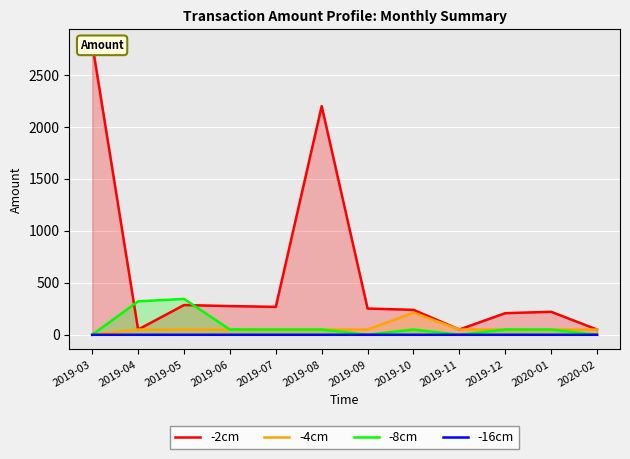

Reading left to right, list all the values displayed in this chart.

-2cm: 2019-03=2800.0	2019-04=50.2	2019-05=286.1	2019-06=276.1	2019-07=268.6	2019-08=2200.0	2019-09=252.4	2019-10=240.0	2019-11=50.5	2019-12=207.8	2020-01=221.1	2020-02=50.3
-4cm: 2019-03=0.0	2019-04=50.3	2019-05=50.5	2019-06=50.3	2019-07=50.1	2019-08=50.1	2019-09=50.4	2019-10=213.3	2019-11=50.5	2019-12=50.3	2020-01=50.1	2020-02=50.2
-8cm: 2019-03=0.0	2019-04=321.7	2019-05=345.0	2019-06=50.5	2019-07=50.1	2019-08=50.2	2019-09=0.0	2019-10=50.4	2019-11=0.0	2019-12=50.5	2020-01=50.0	2020-02=0.0
-16cm: 2019-03=0.0	2019-04=0.0	2019-05=0.0	2019-06=0.0	2019-07=0.0	2019-08=0.0	2019-09=0.0	2019-10=0.0	2019-11=0.0	2019-12=0.0	2020-01=0.0	2020-02=0.0